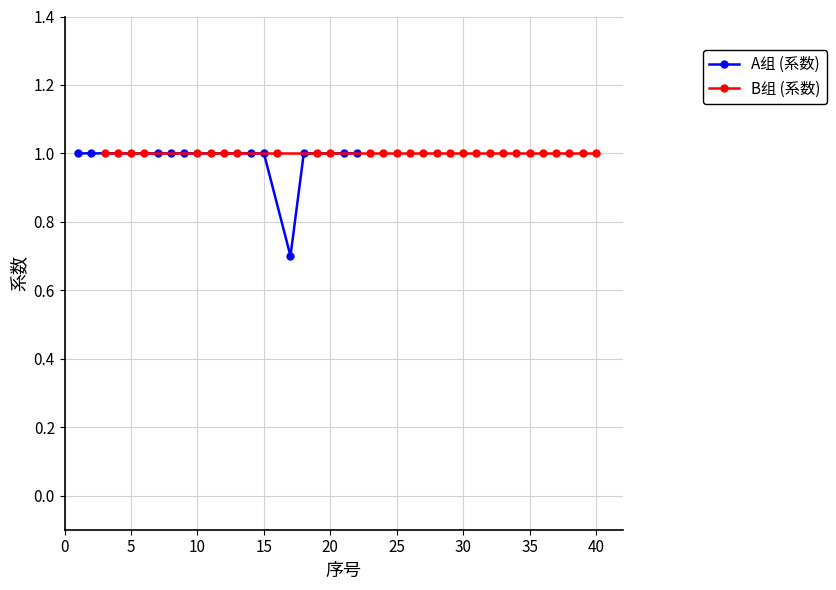

At 35, list the series in order from smallest to largest.

A组 (系数), B组 (系数)